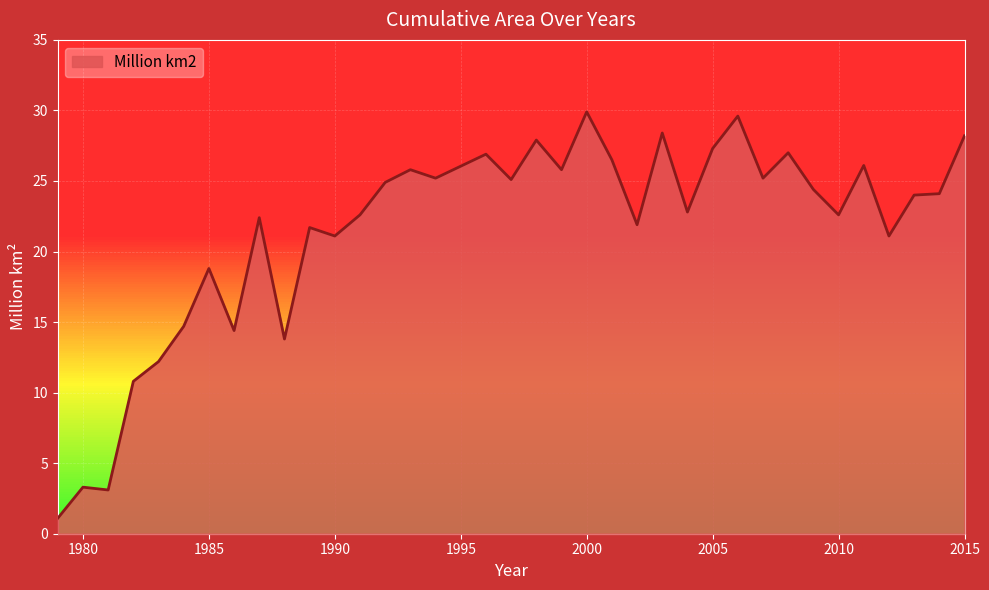

True or false: there are more than 2 points higher than both neighbors.

True